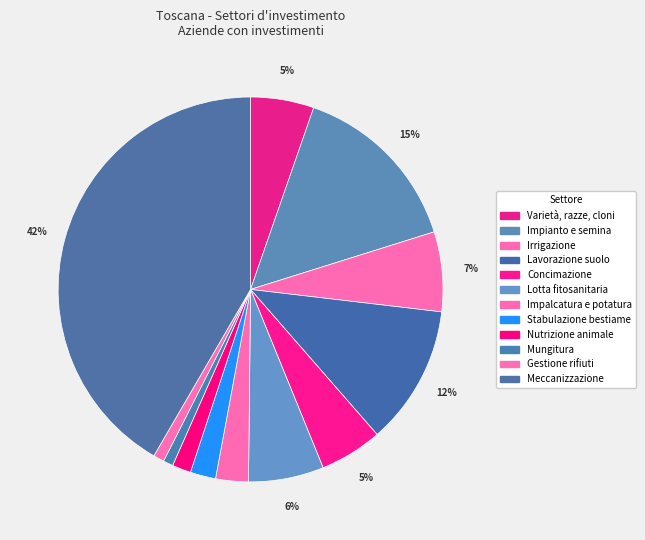

Which category has the biggest portion of the pie?

Meccanizzazione